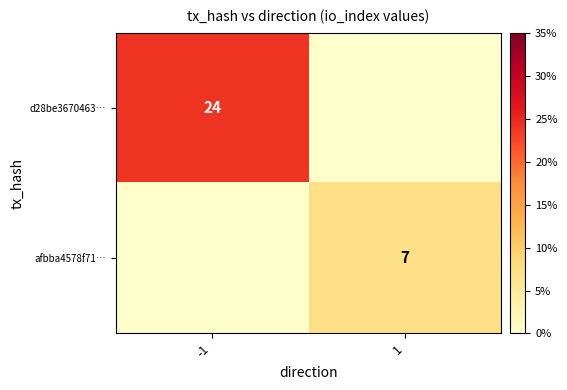

Is the value of d28be3670463… at -1 greater than the value of afbba4578f71… at 1?

Yes